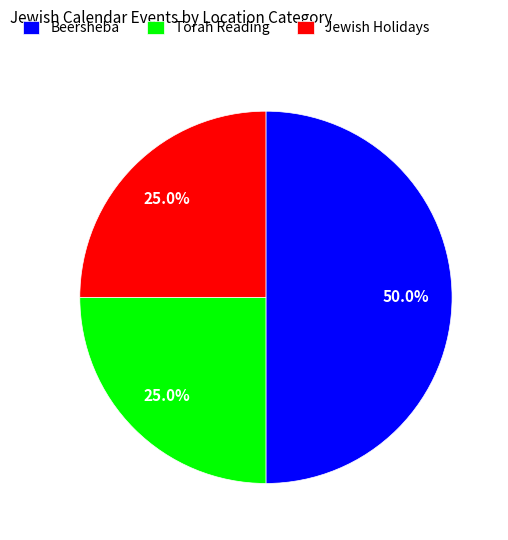

What percentage is NOT represented by Torah Reading?

75.0%